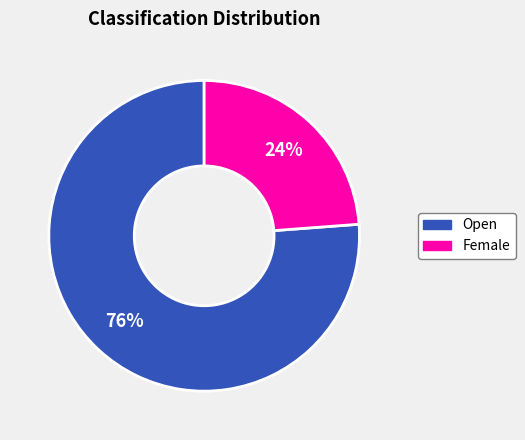

How many slices are in this pie chart?

2